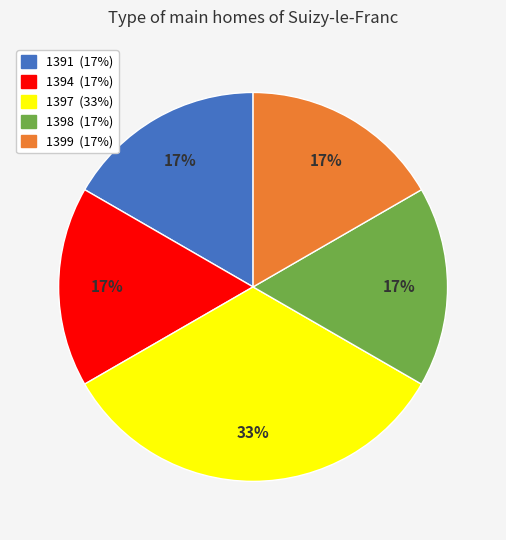

How many segments does this pie chart have?

5